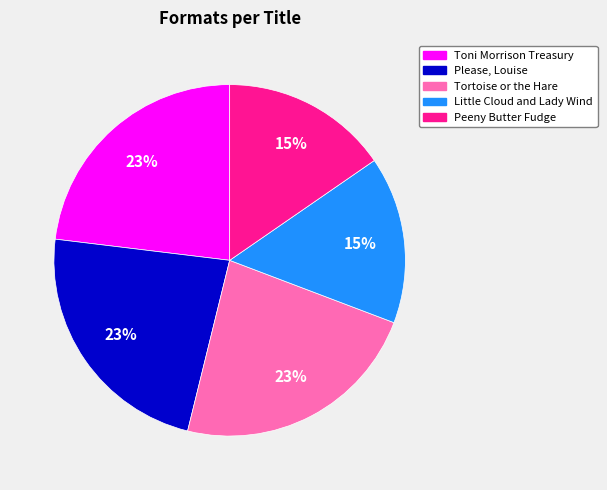

To the nearest percent, what is the average slice percentage?

20%